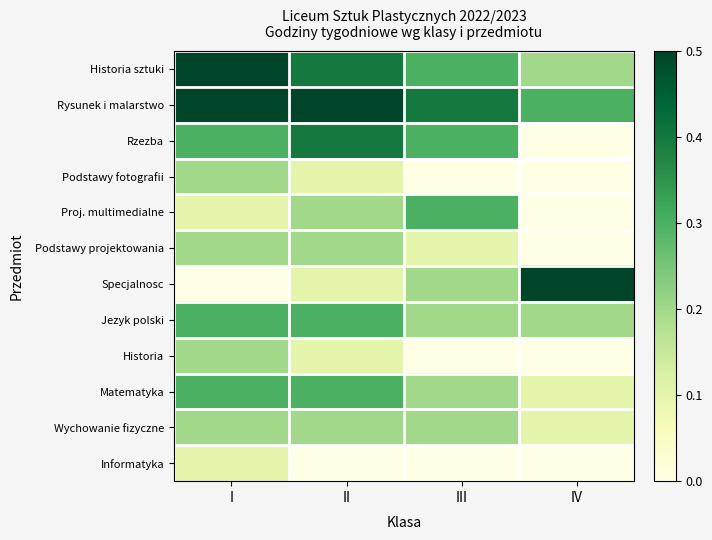

Which series has the largest total across all categories?

Rysunek i malarstwo